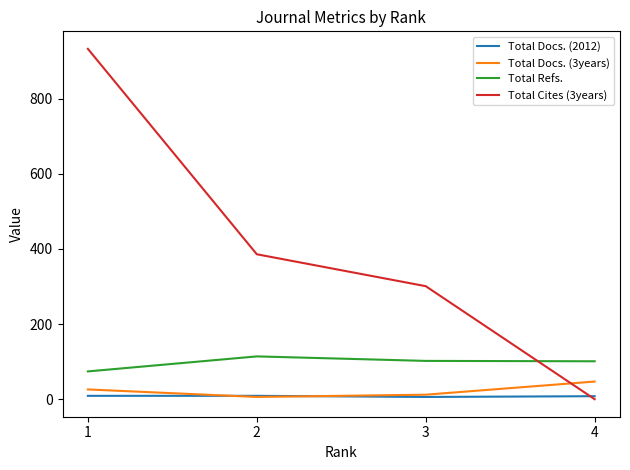

Count the number of data series in this chart.

4